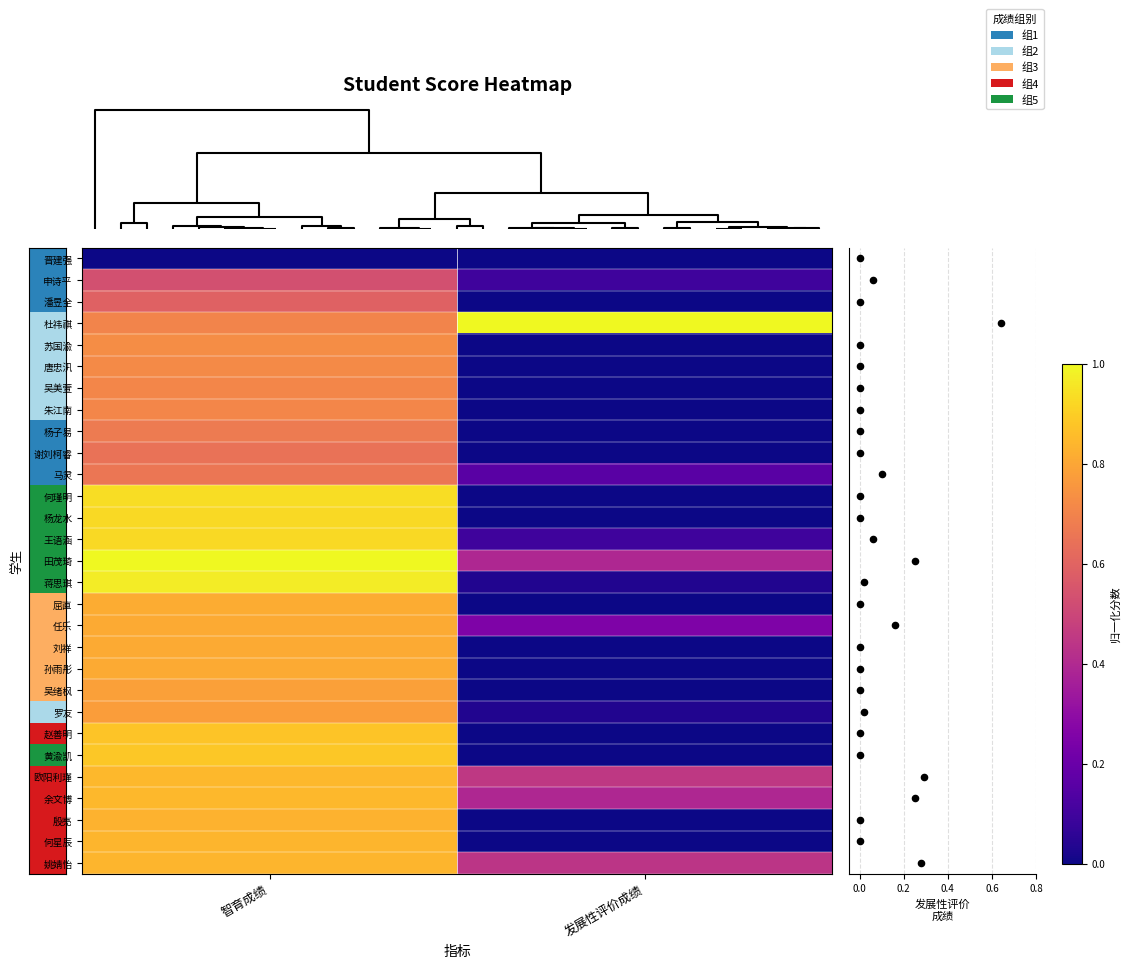

How many distinct data groups are displayed?

29